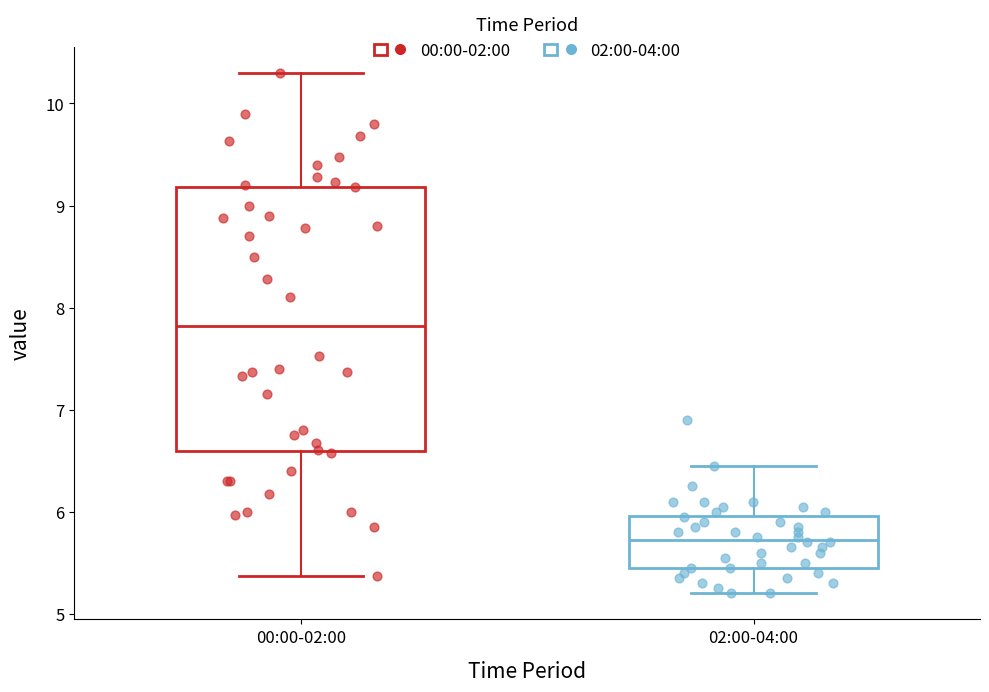

Where is the upper edge of the box for 00:00-02:00 on the y-axis? The values are not printed on the chart, so give them approximately, as read against the axis.

9.2